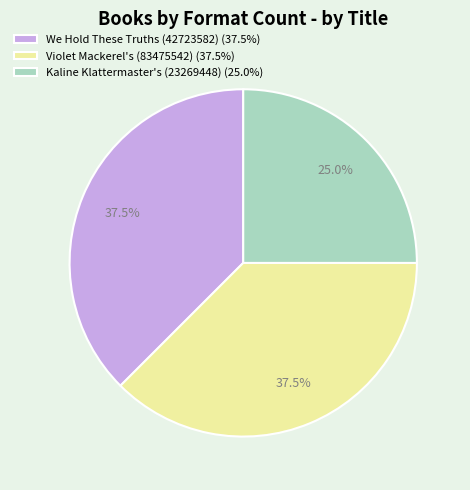

Between Kaline Klattermaster's (23269448) (25.0%) and We Hold These Truths (42723582) (37.5%), which is larger?

We Hold These Truths (42723582) (37.5%)